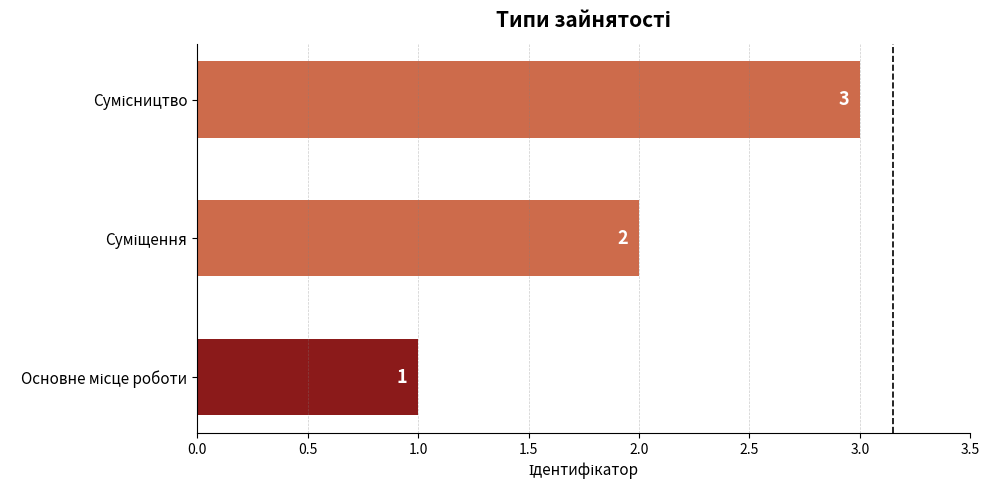

How many bars are there in total?

3